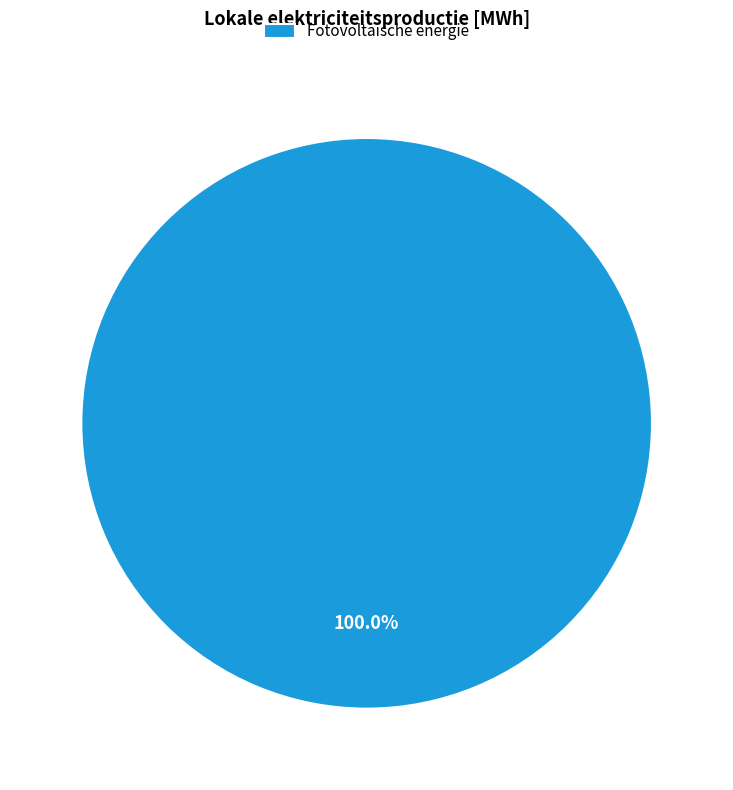

Does any single category account for the majority?

Yes